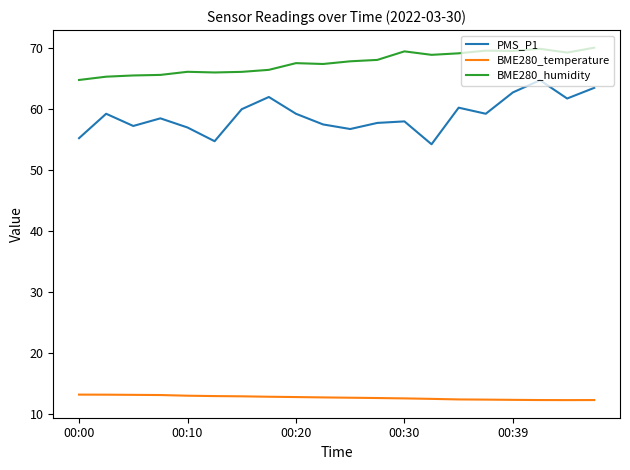

What is the average value of the BME280_humidity series?

67.6